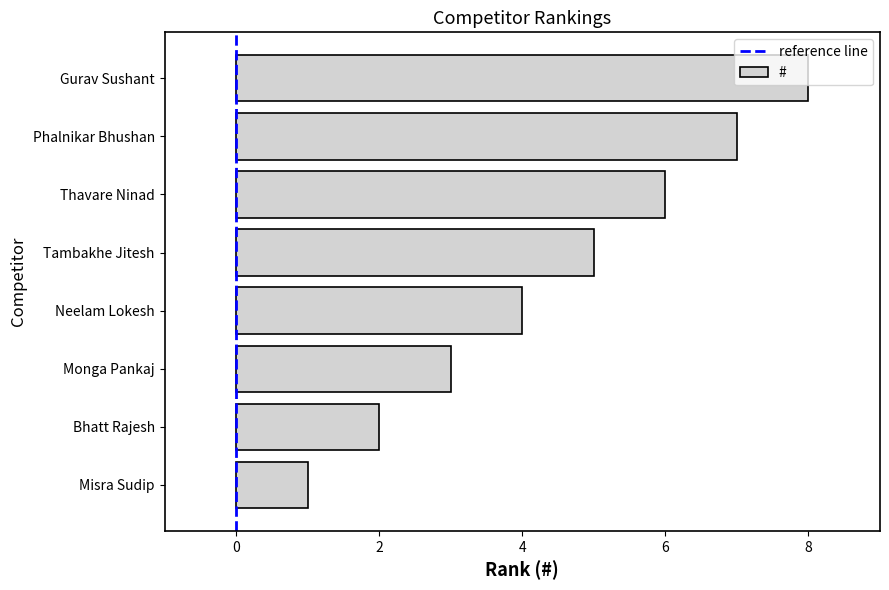

Where is the data nearest to the value 4?

Neelam Lokesh